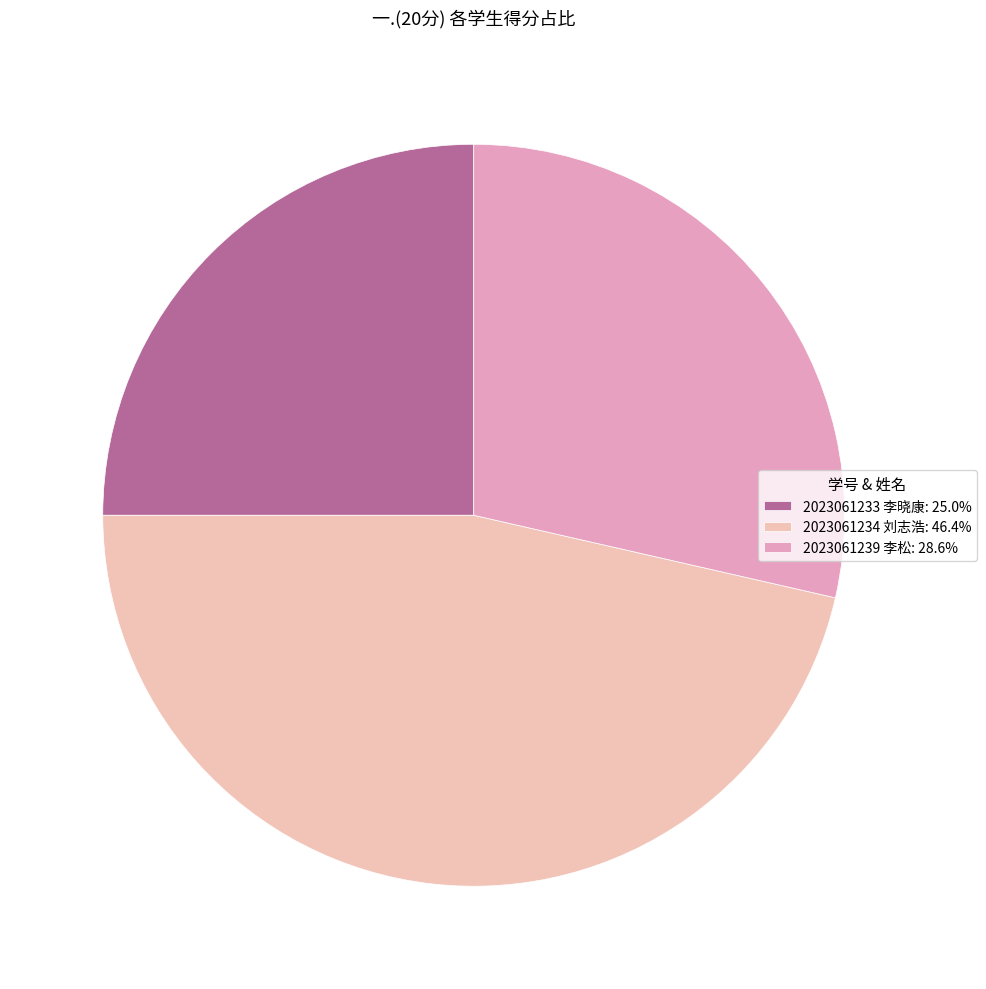

What is the change in value from 2023061234 刘志浩 to 2023061239 李松?

-5